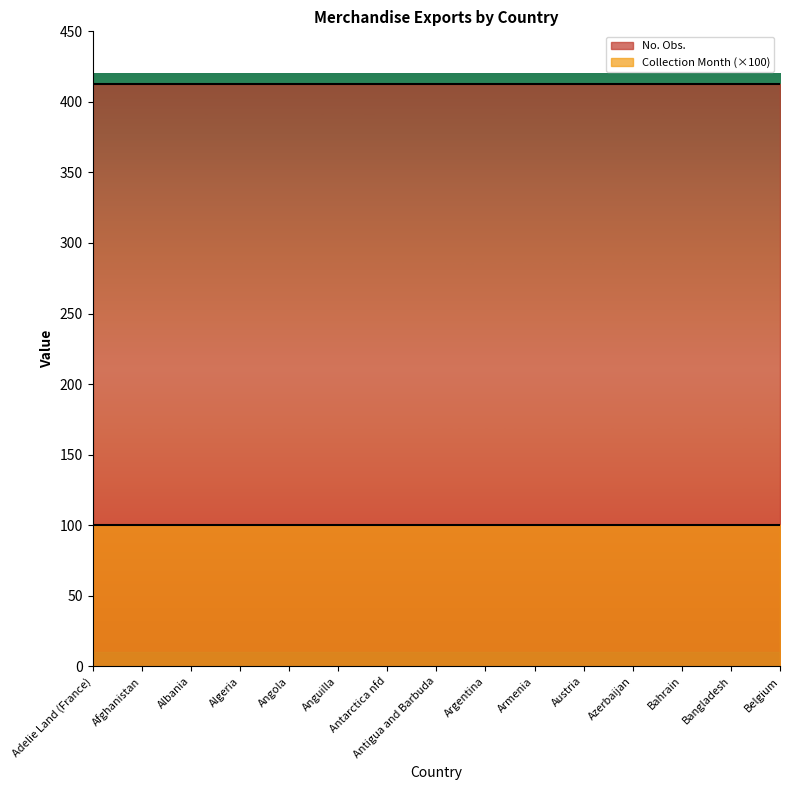

How many lines are shown in the chart?

2